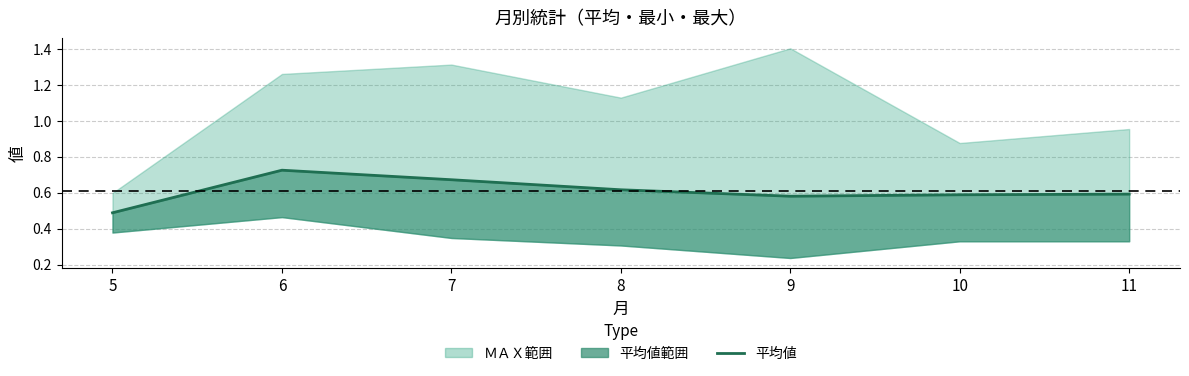

Which label corresponds to the smallest value in the chart?

5